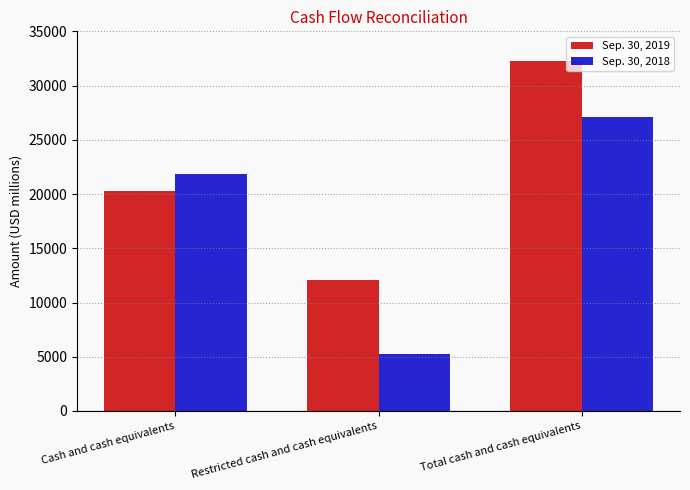

What is the total value across all series at Restricted cash and cash equivalents?

17296